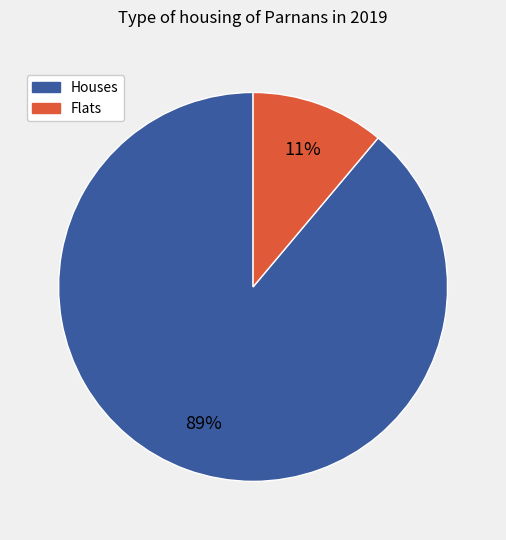

To the nearest percent, what is the difference between the largest and smallest slice percentages?

78%